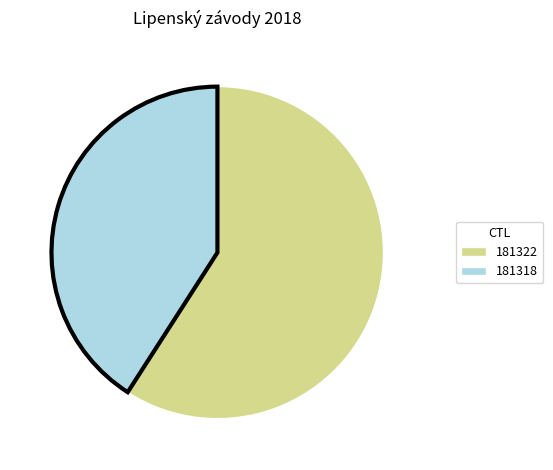

Is it true that 181318 is 41% of the pie?

True